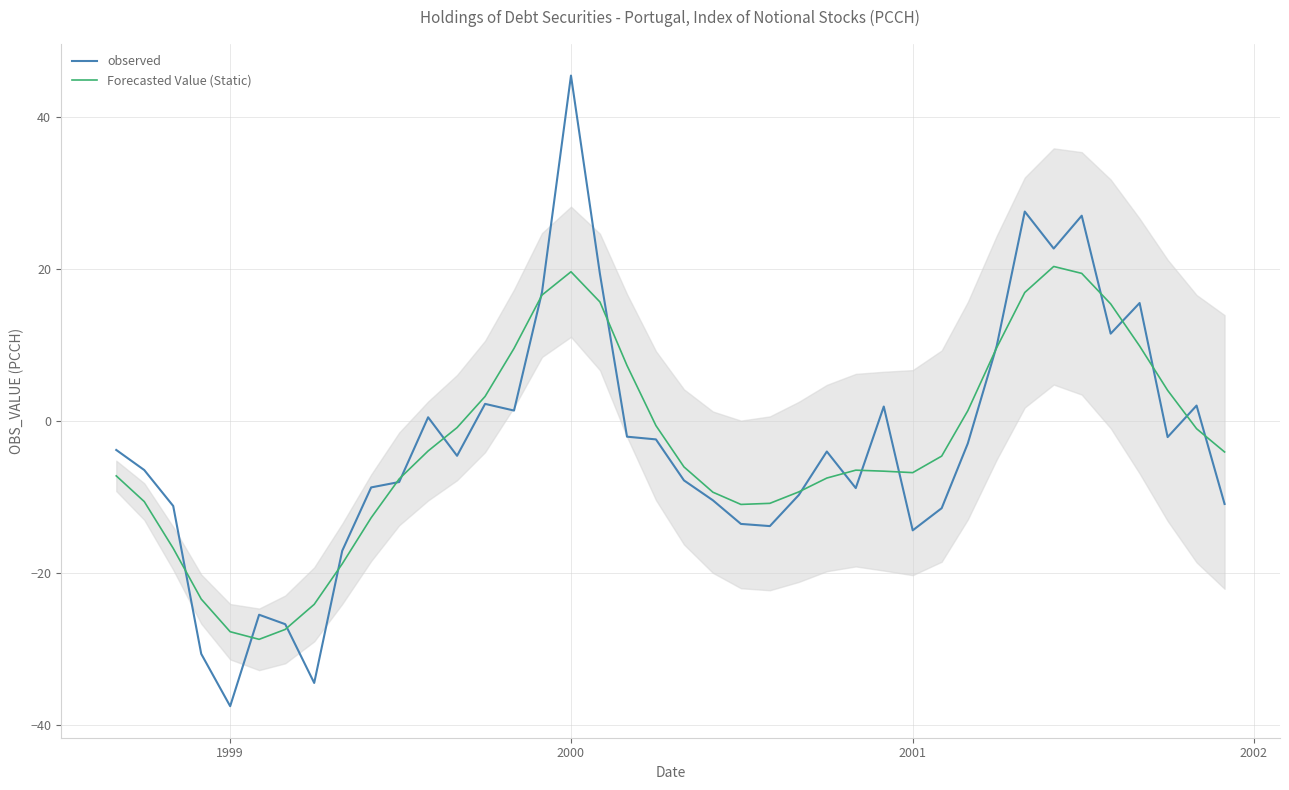

At which label does observed reach its minimum?

1999